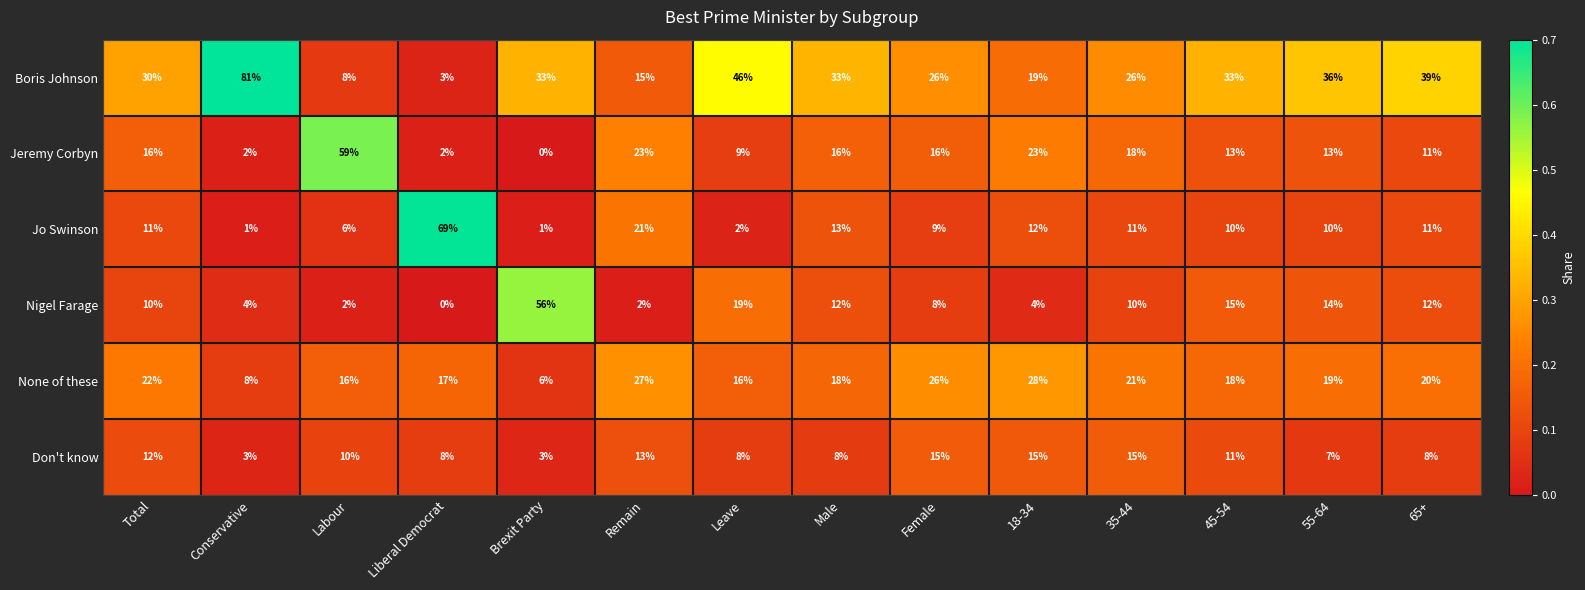

What is the average value of the None of these series?

19